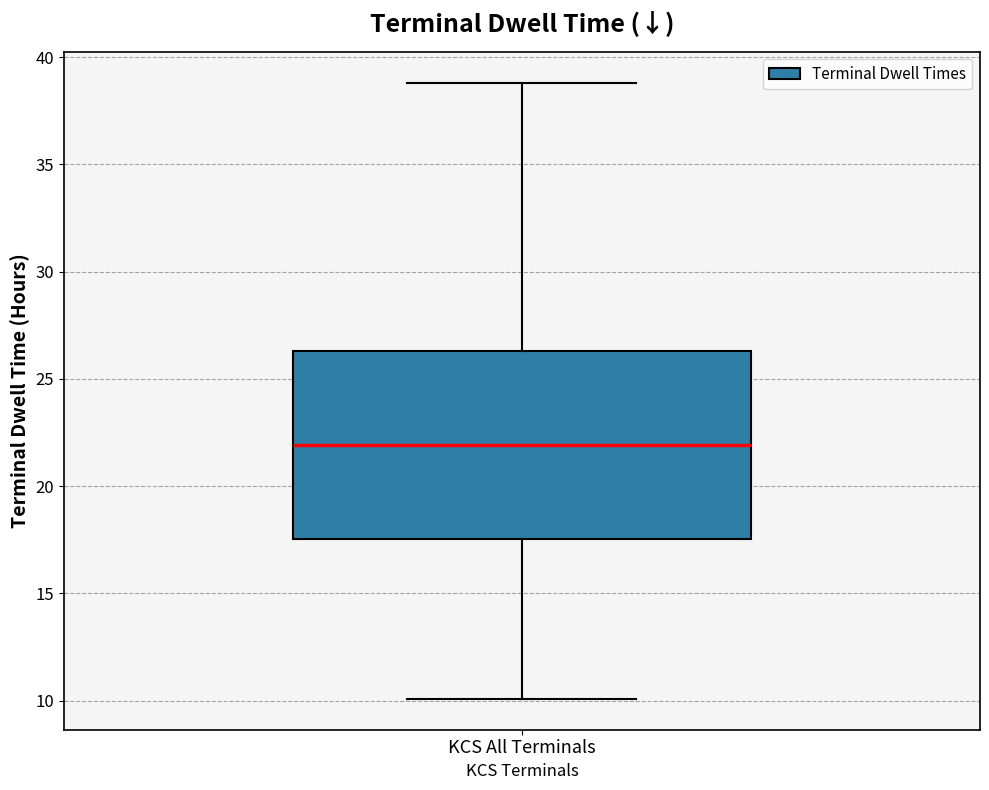

Transcribe this box plot: give where the median line is, the range the box spans, and where the two whiskers end, as read against the y-axis. The values are not printed on the chart, so give them approximately, as read against the axis.

median 22.0, box 17.5 to 26.5, whiskers 10.0 to 39.0